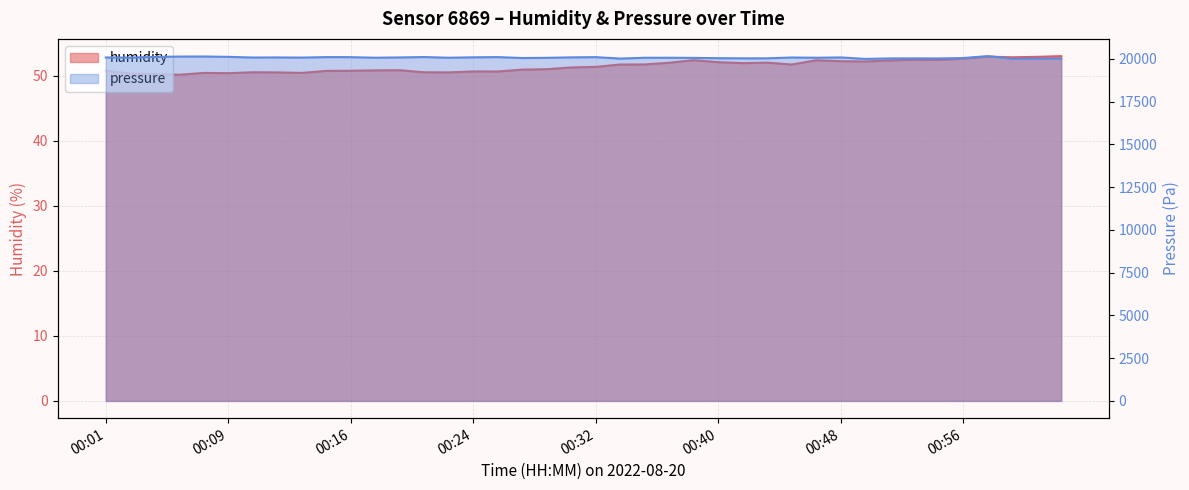

Which series has the widest spread of values?

pressure